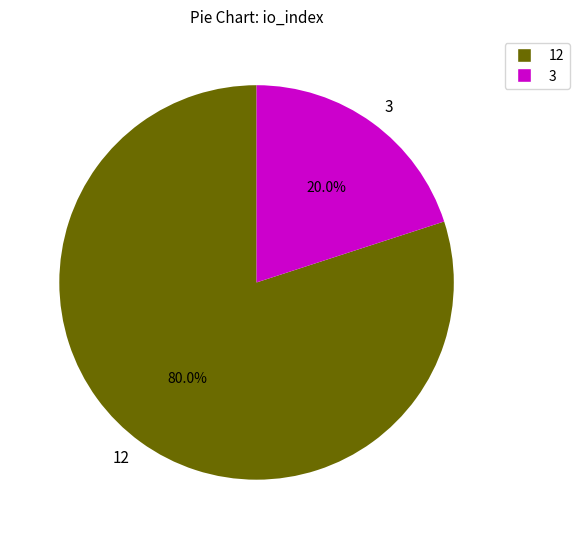

Which has a higher value, 3 or 12?

12